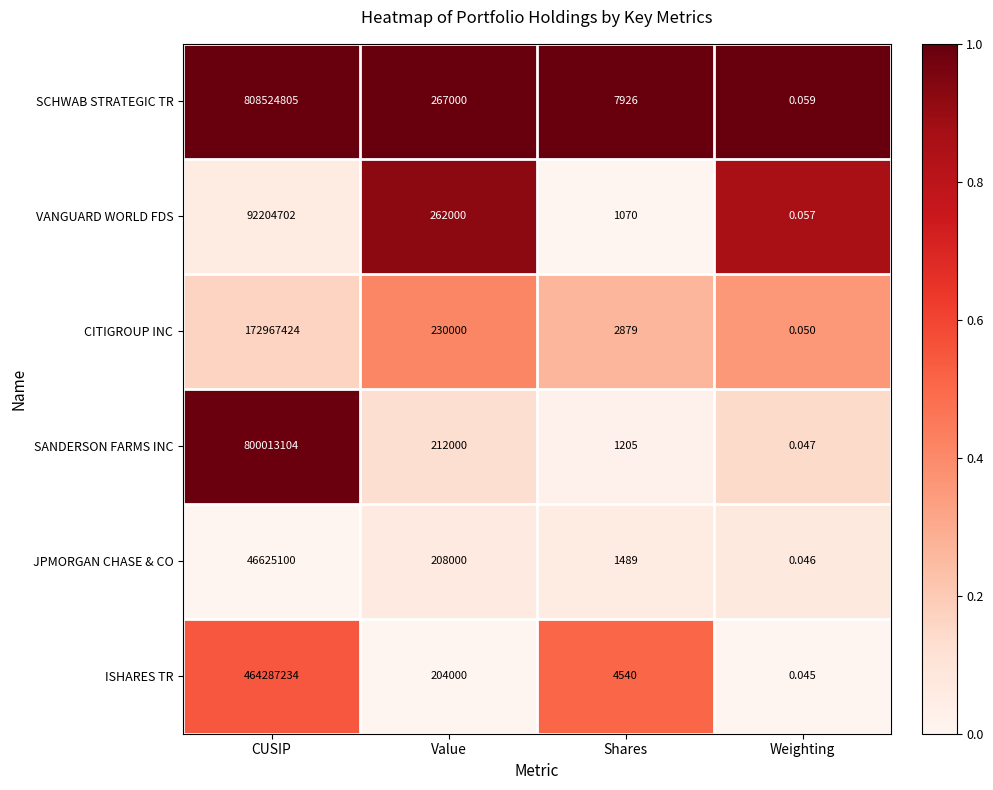

At which label does VANGUARD WORLD FDS reach its peak?

CUSIP